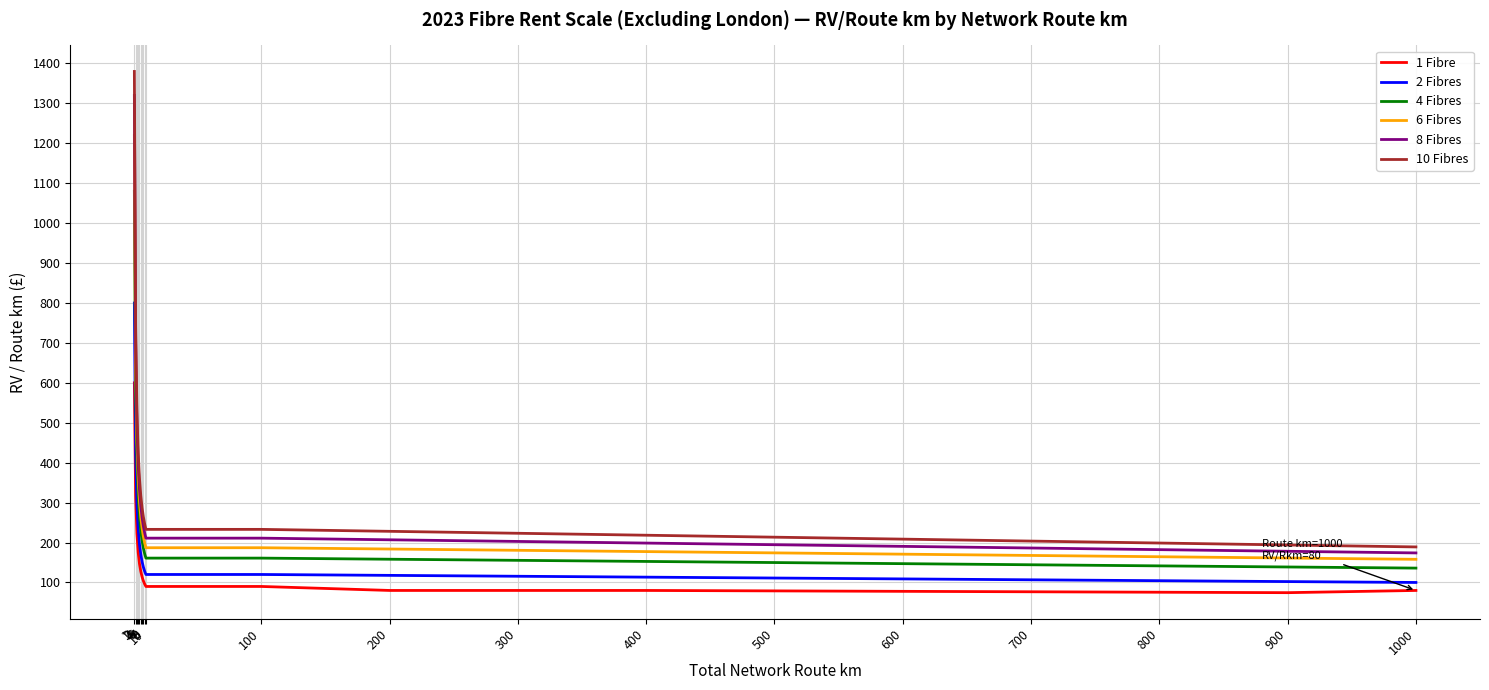

What value does the 2 Fibres series have at 4?

233.3